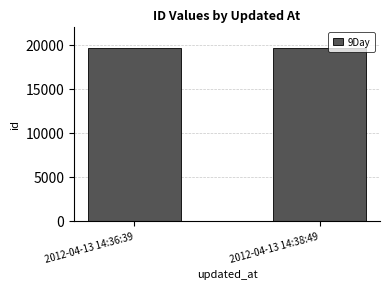

What is the label of the 1st bar from the right?

2012-04-13 14:38:49